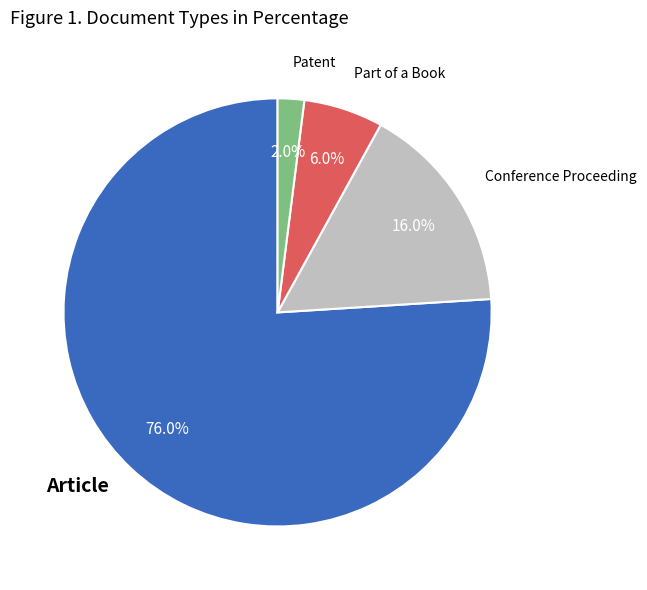

Is there a majority slice in this chart?

Yes